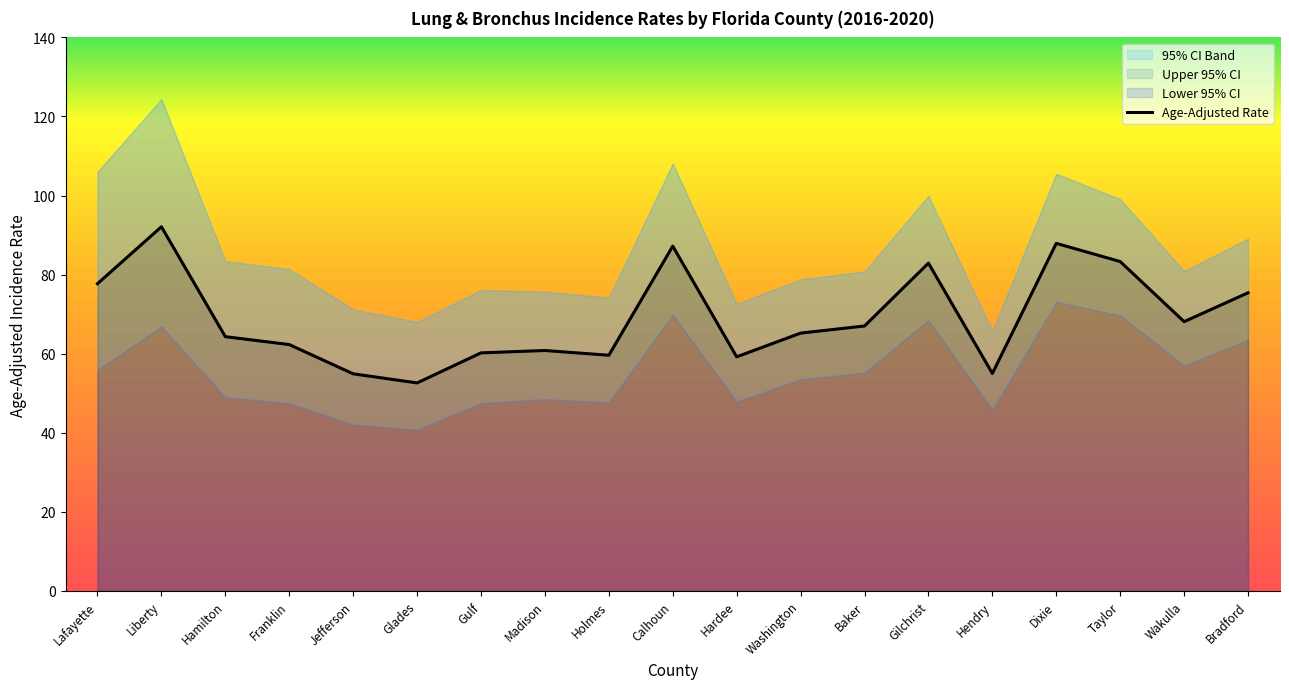

In Upper 95% CI, how many points are lower than both neighbors (excluding endpoints)?

5